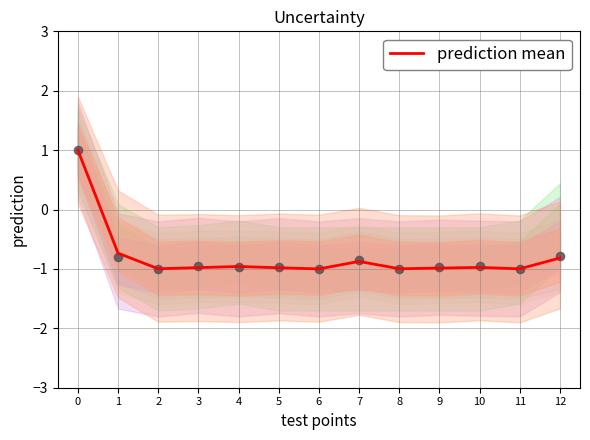

Which has a higher value, 1 or 7?

1